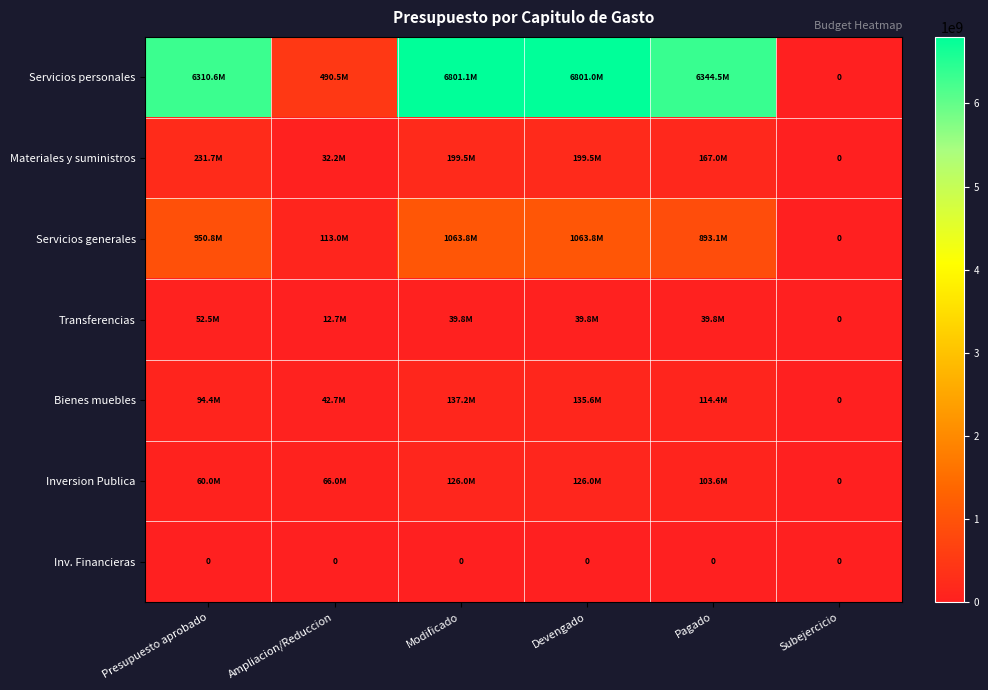

What is the total value across all series at Pagado?

7662385452.6